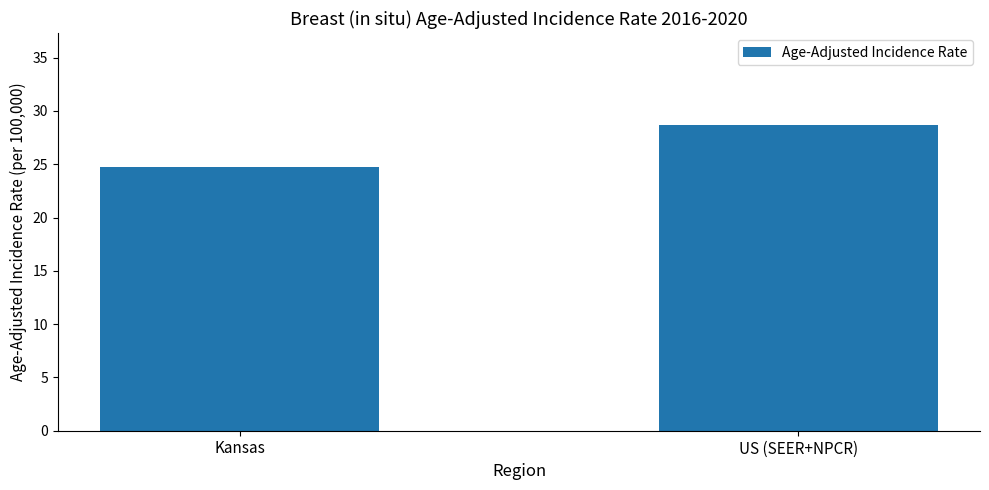

List the labels in order of value, largest first.

US (SEER+NPCR), Kansas